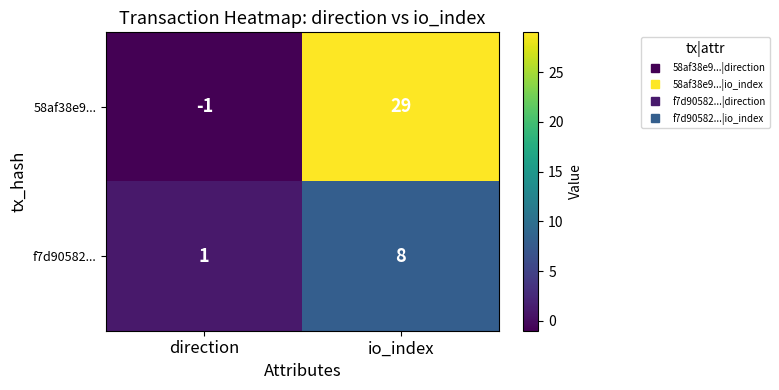

Rank the series at io_index from lowest to highest value.

f7d90582..., 58af38e9...